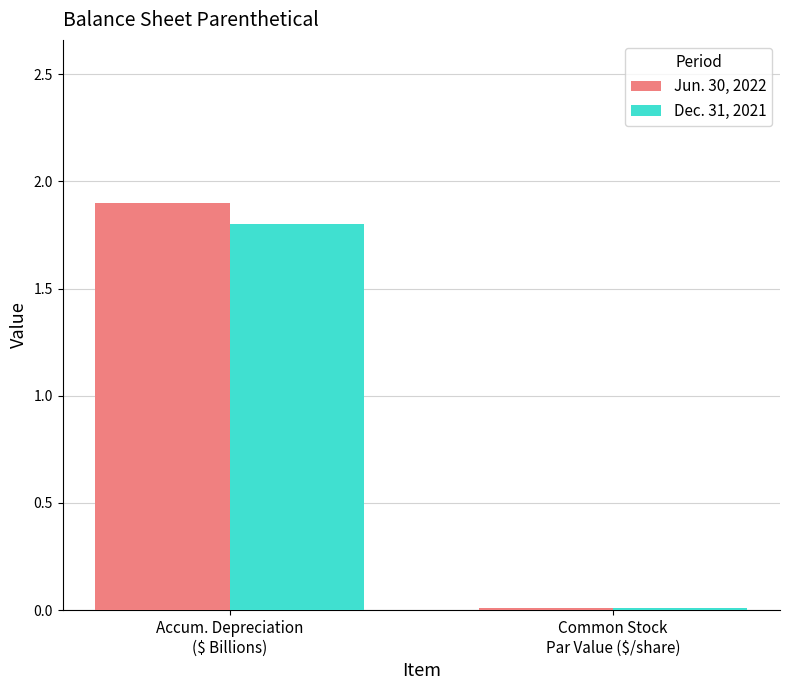

Which series has the widest spread of values?

Jun. 30, 2022